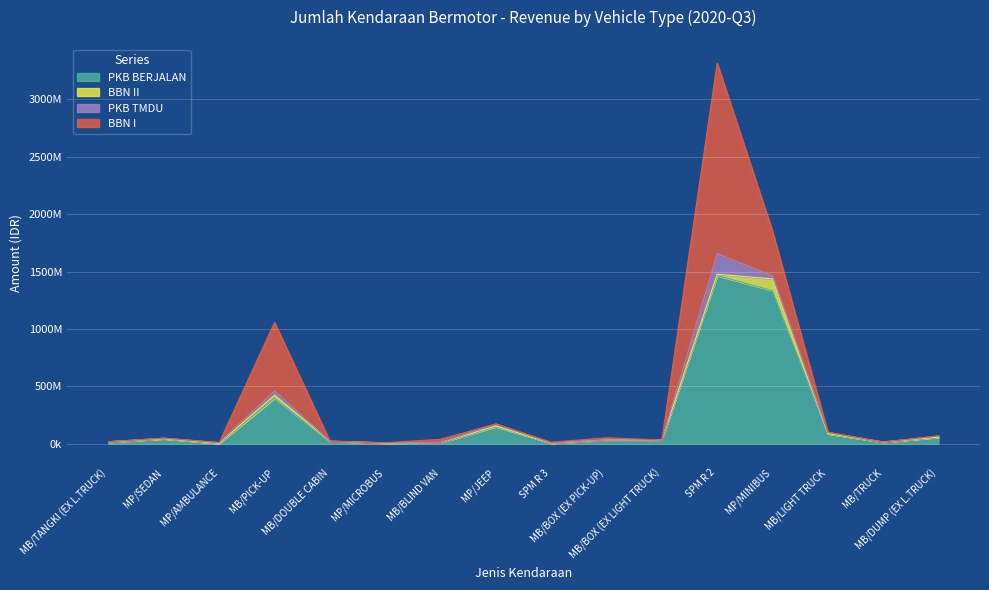

Rank the series at MP/AMBULANCE from lowest to highest value.

BBN I, BBN II, PKB BERJALAN, PKB TMDU